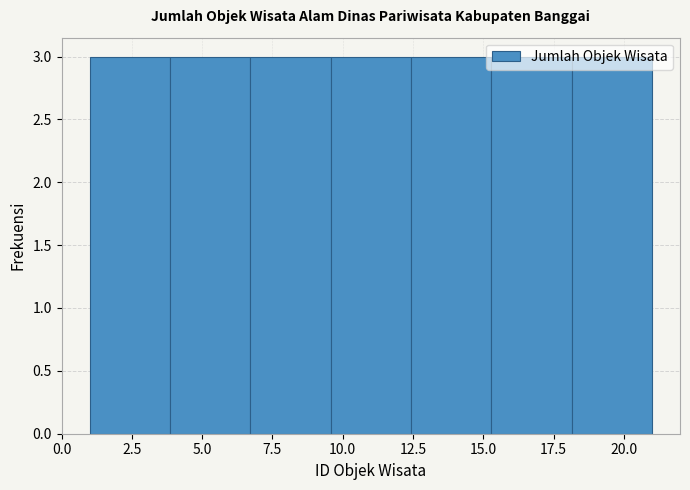

Reading left to right, transcribe this chart: for each bar, give the range it covers on the x-axis and its height. Neither the bar edges nor the heights are printed on the chart, so give them approximately, as read against the axes.

1.0 to 4.0: 3
4.0 to 6.5: 3
6.5 to 9.5: 3
9.5 to 12.5: 3
12.5 to 15.5: 3
15.5 to 18.0: 3
18.0 to 21.0: 3